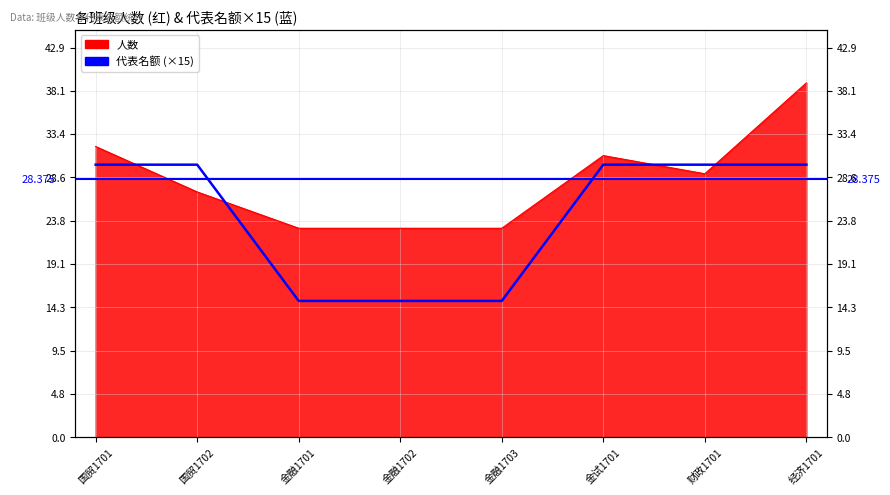

Count the values in the range 15 to 30.

8